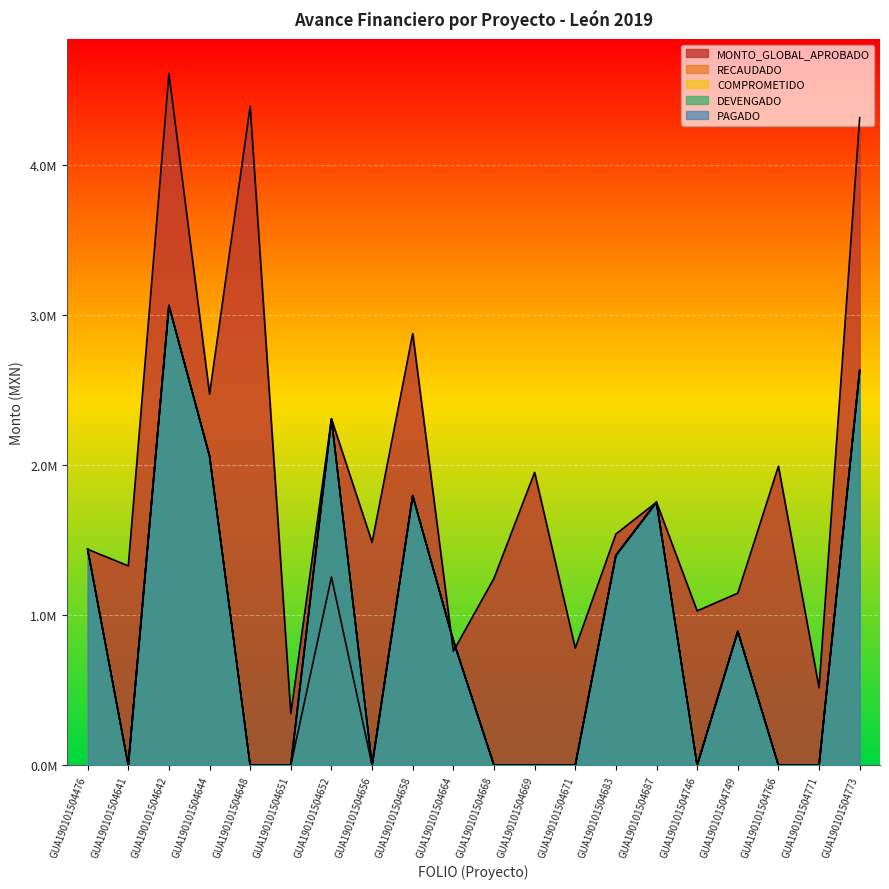

How many data points in RECAUDADO are less than 830278?

10